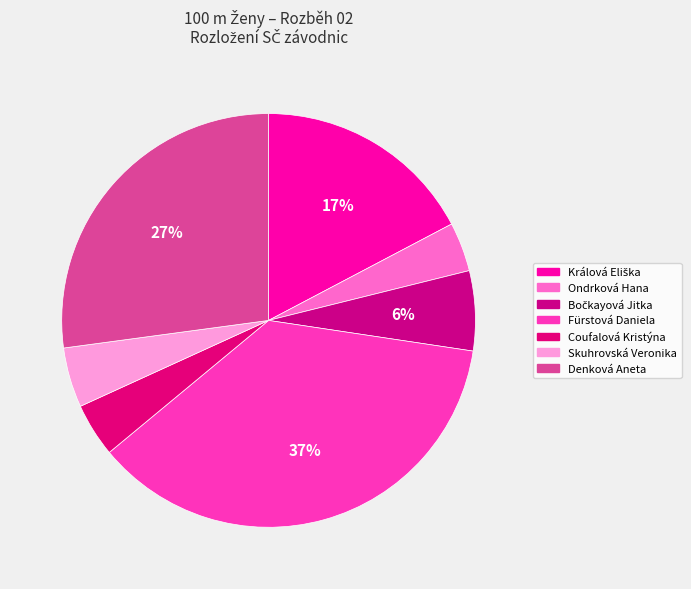

How many segments does this pie chart have?

7